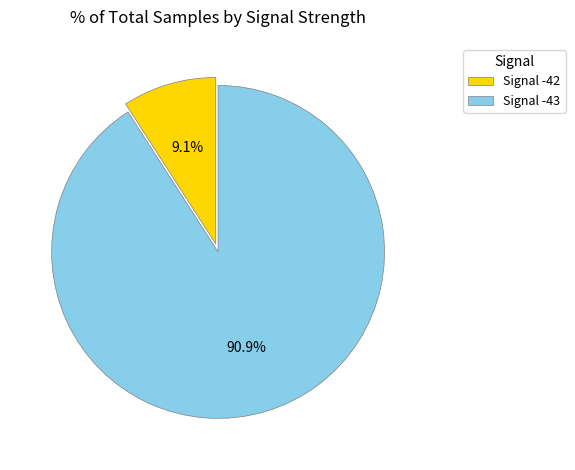

Which has a higher value, Signal -43 or Signal -42?

Signal -43